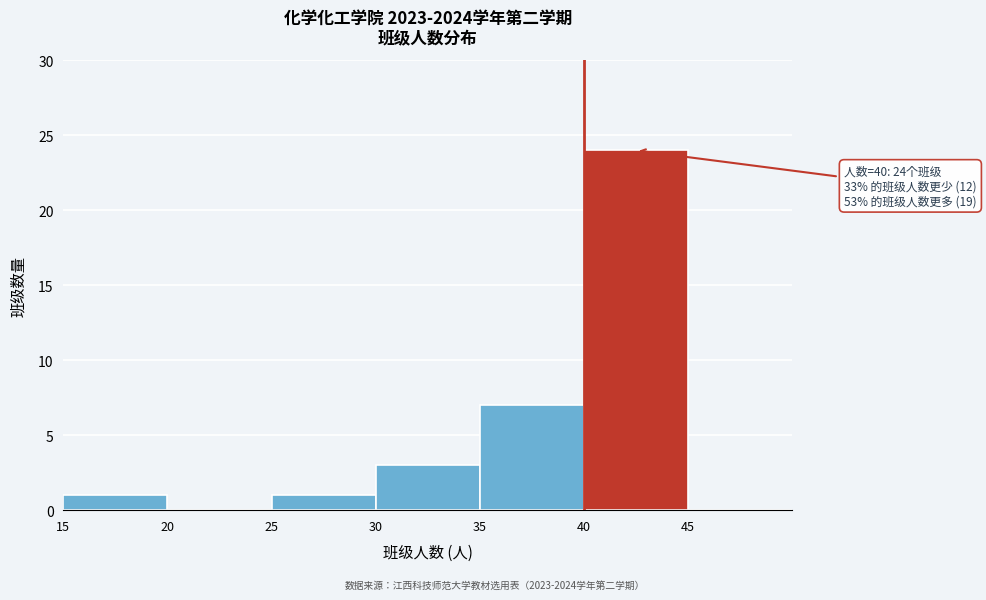

Over which range of the x-axis is the bar tallest?

40 to 45